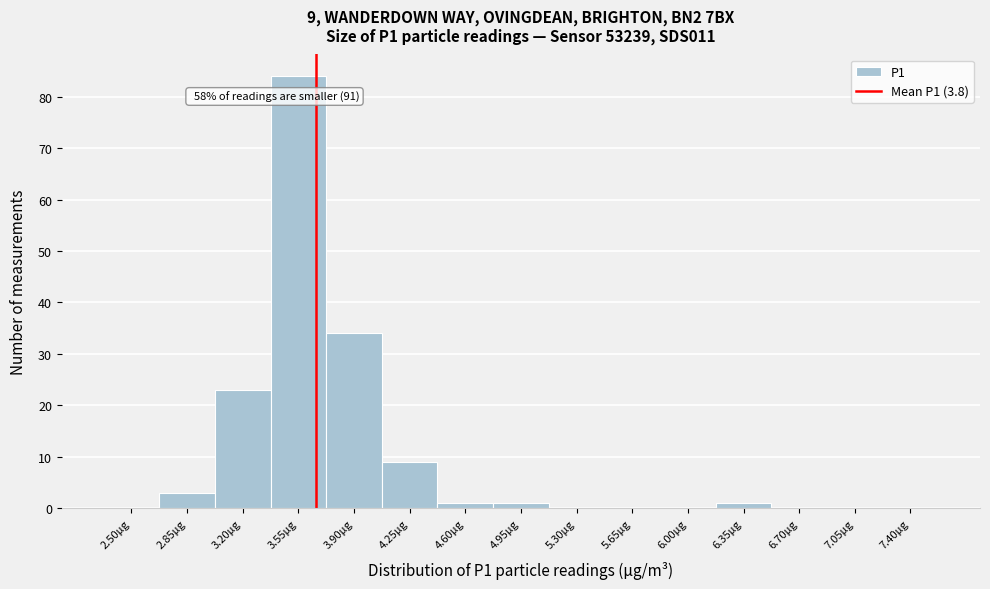

Reading right to left, transcribe all the data shown in this chart.

7.40µg=0	7.05µg=0	6.70µg=0	6.35µg=1	6.00µg=0	5.65µg=0	5.30µg=0	4.95µg=1	4.60µg=1	4.25µg=9	3.90µg=34	3.55µg=84	3.20µg=23	2.85µg=3	2.50µg=0